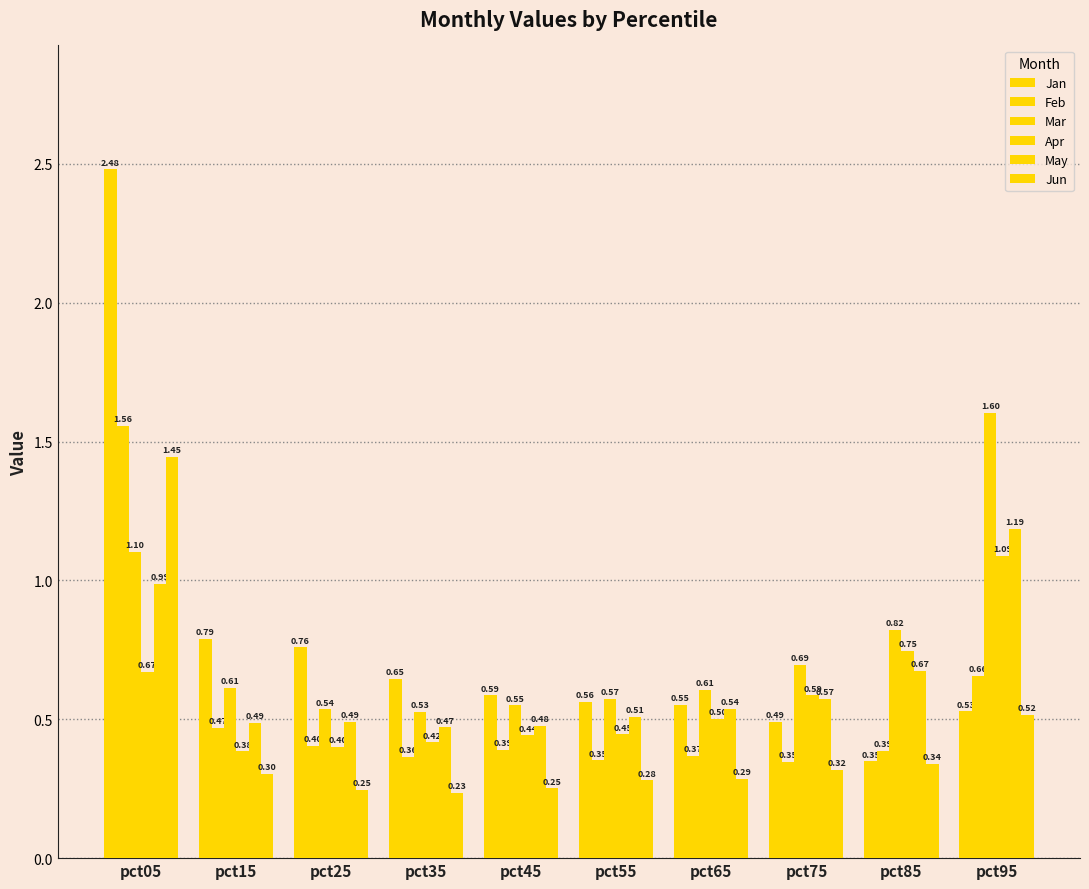

Reading left to right, list all the values displayed in this chart.

Jan: pct05=2.5	pct15=0.8	pct25=0.8	pct35=0.6	pct45=0.6	pct55=0.6	pct65=0.6	pct75=0.5	pct85=0.3	pct95=0.5
Feb: pct05=1.6	pct15=0.5	pct25=0.4	pct35=0.4	pct45=0.4	pct55=0.4	pct65=0.4	pct75=0.3	pct85=0.4	pct95=0.7
Mar: pct05=1.1	pct15=0.6	pct25=0.5	pct35=0.5	pct45=0.6	pct55=0.6	pct65=0.6	pct75=0.7	pct85=0.8	pct95=1.6
Apr: pct05=0.7	pct15=0.4	pct25=0.4	pct35=0.4	pct45=0.4	pct55=0.4	pct65=0.5	pct75=0.6	pct85=0.7	pct95=1.1
May: pct05=1.0	pct15=0.5	pct25=0.5	pct35=0.5	pct45=0.5	pct55=0.5	pct65=0.5	pct75=0.6	pct85=0.7	pct95=1.2
Jun: pct05=1.4	pct15=0.3	pct25=0.2	pct35=0.2	pct45=0.3	pct55=0.3	pct65=0.3	pct75=0.3	pct85=0.3	pct95=0.5